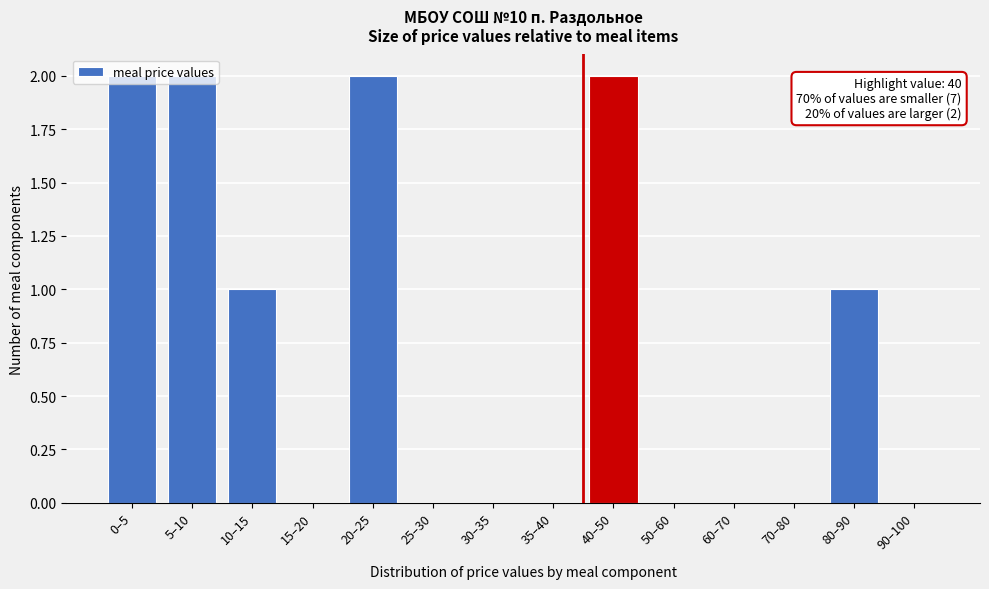

What is the sum of all values?

10